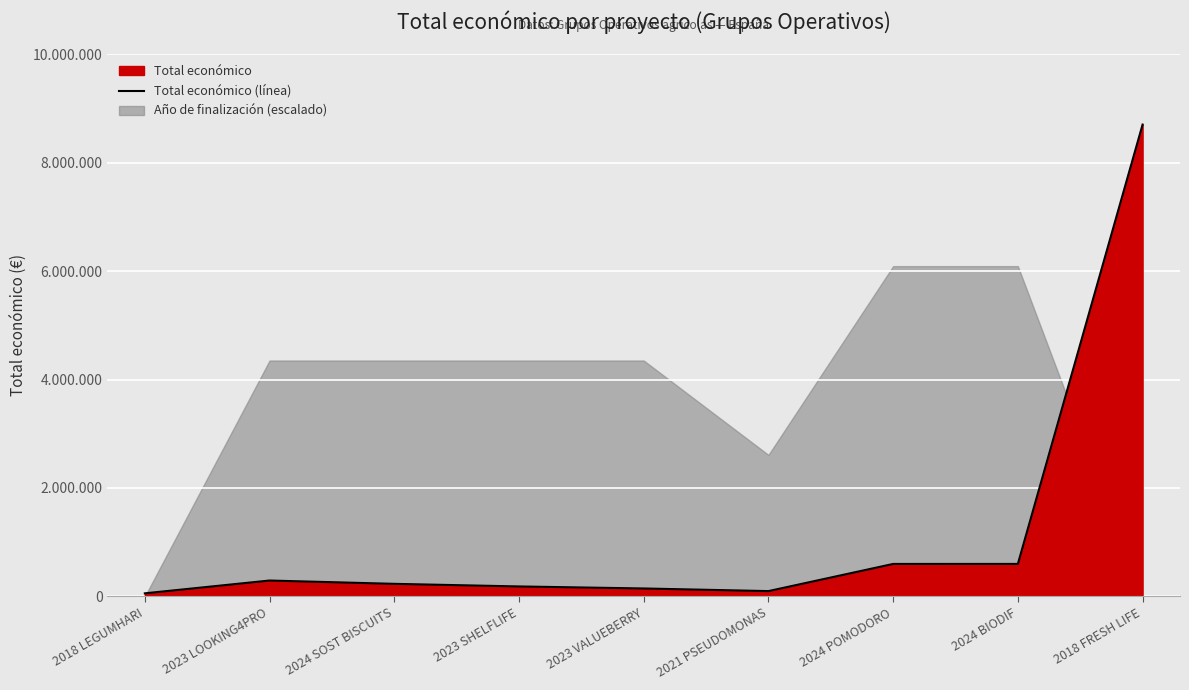

True or false: the data shows 194189 at 2023 VALUEBERRY.

False